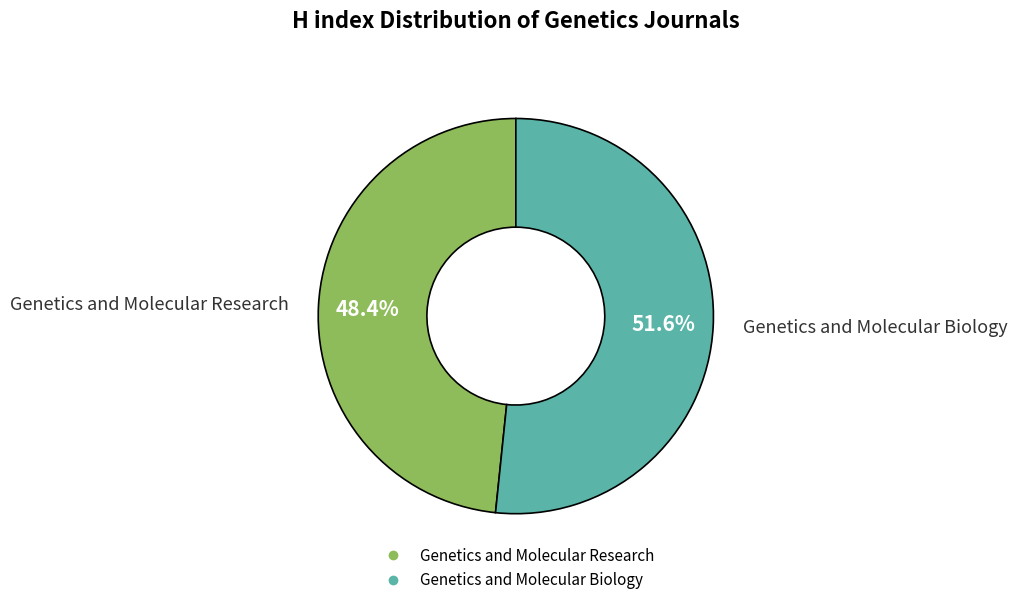

Is there a majority slice in this chart?

Yes